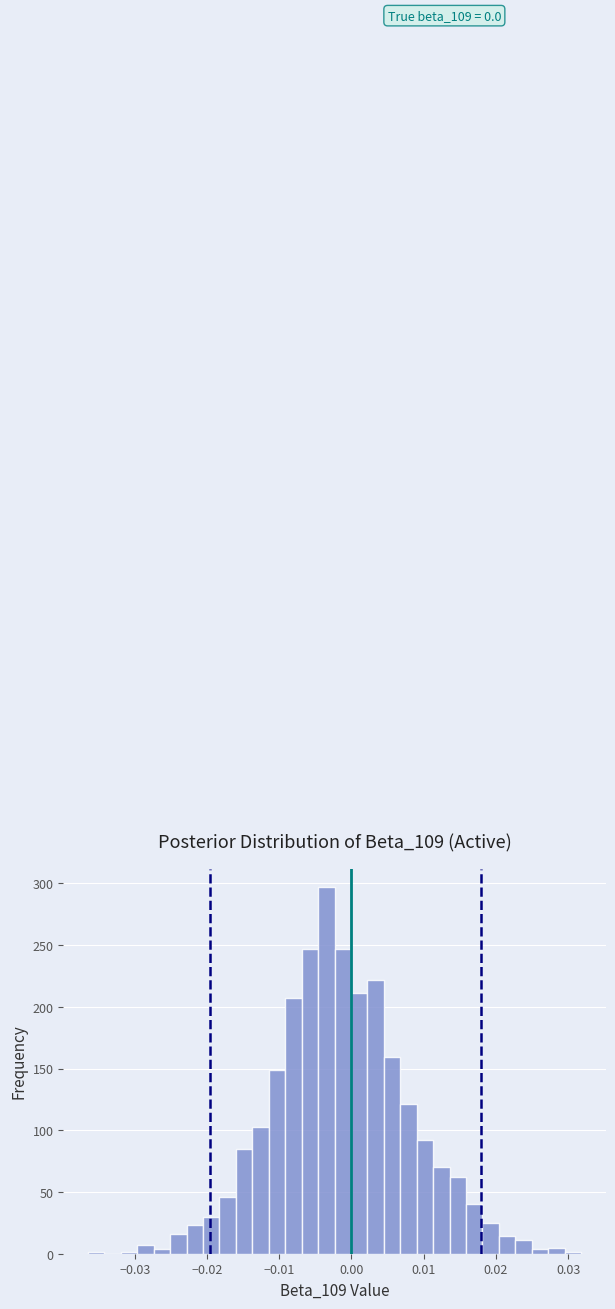

Around what value on the x-axis is the tallest bar? Give the approximate position of its centre, as read against the axis.

-0.003